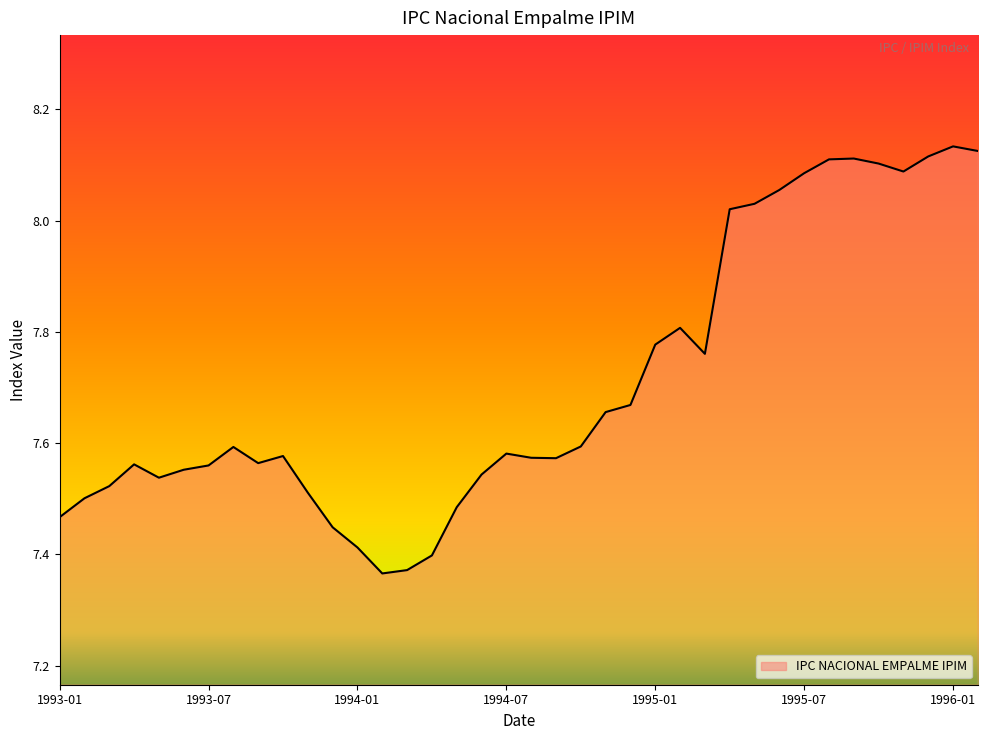

How many lines are shown in the chart?

1